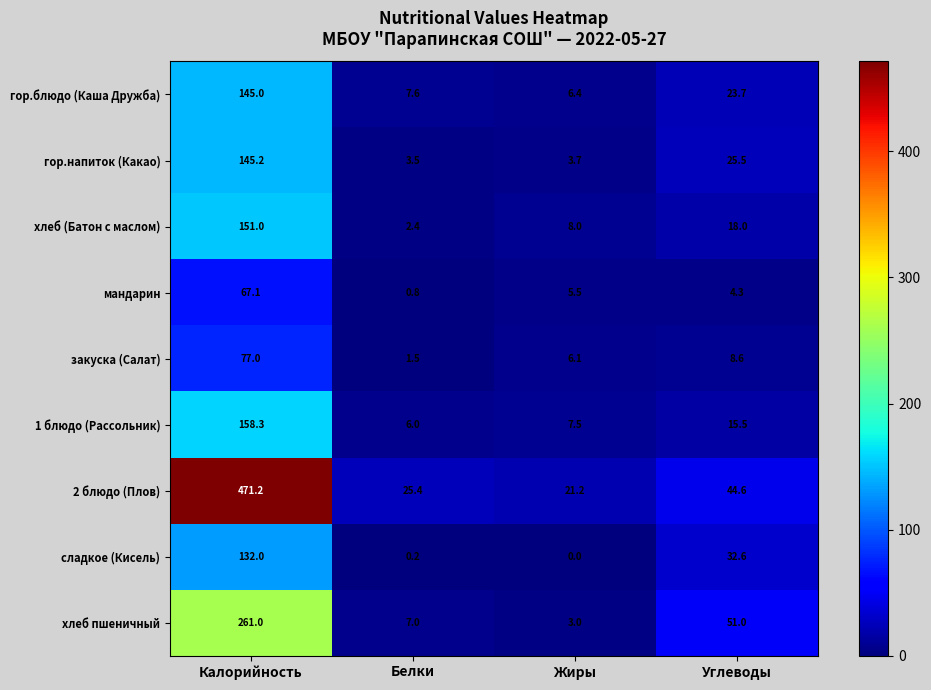

At which label does хлеб (Батон с маслом) reach its peak?

Калорийность